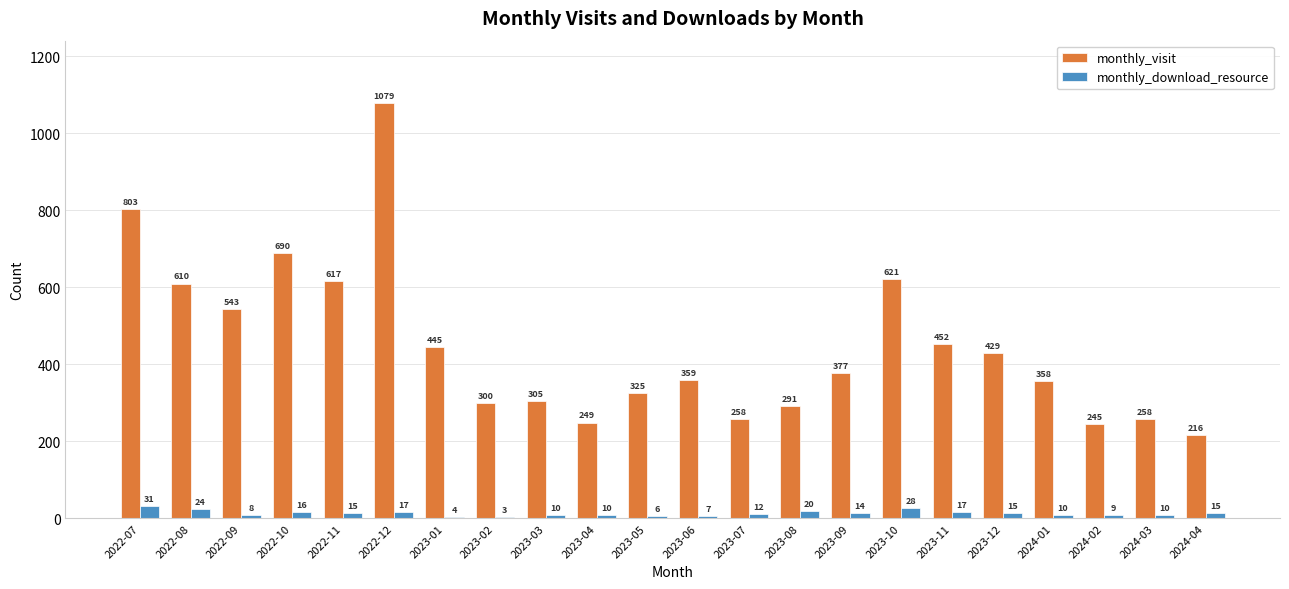

Which series changed the most between 2023-03 and 2023-05?

monthly_visit